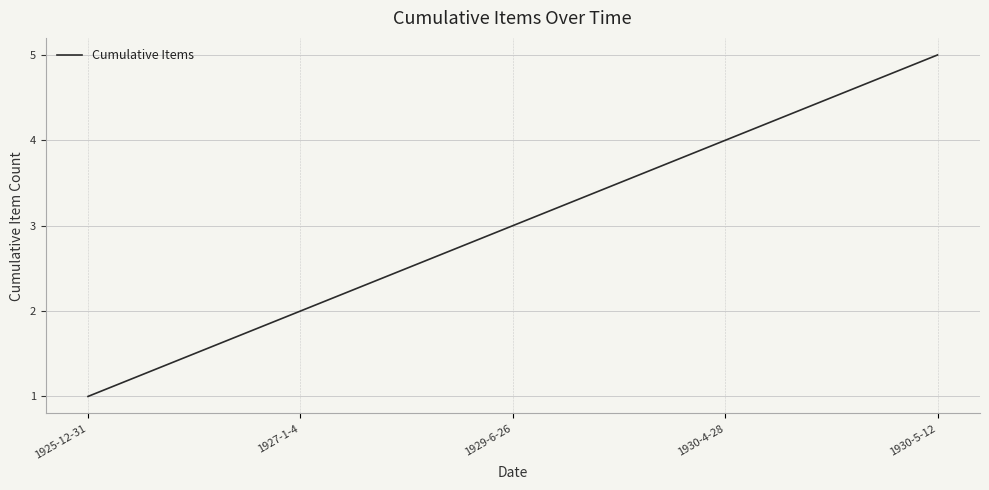

Count the values in the range 2 to 4.

3